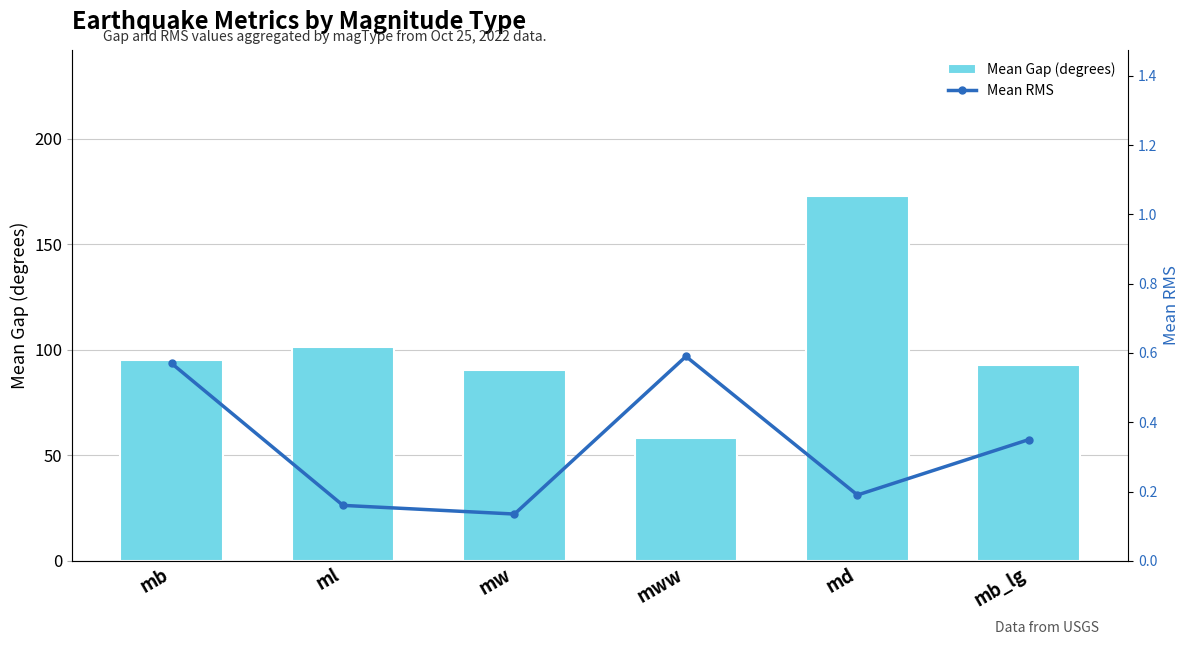

At which category is the sum across all series the highest?

md